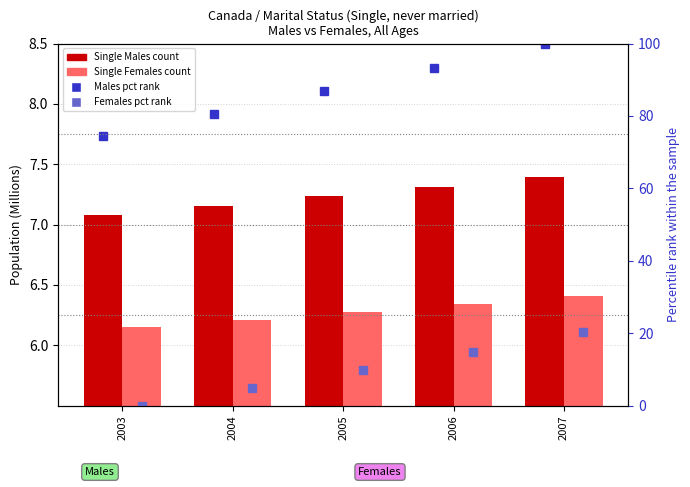

How many distinct data groups are displayed?

4